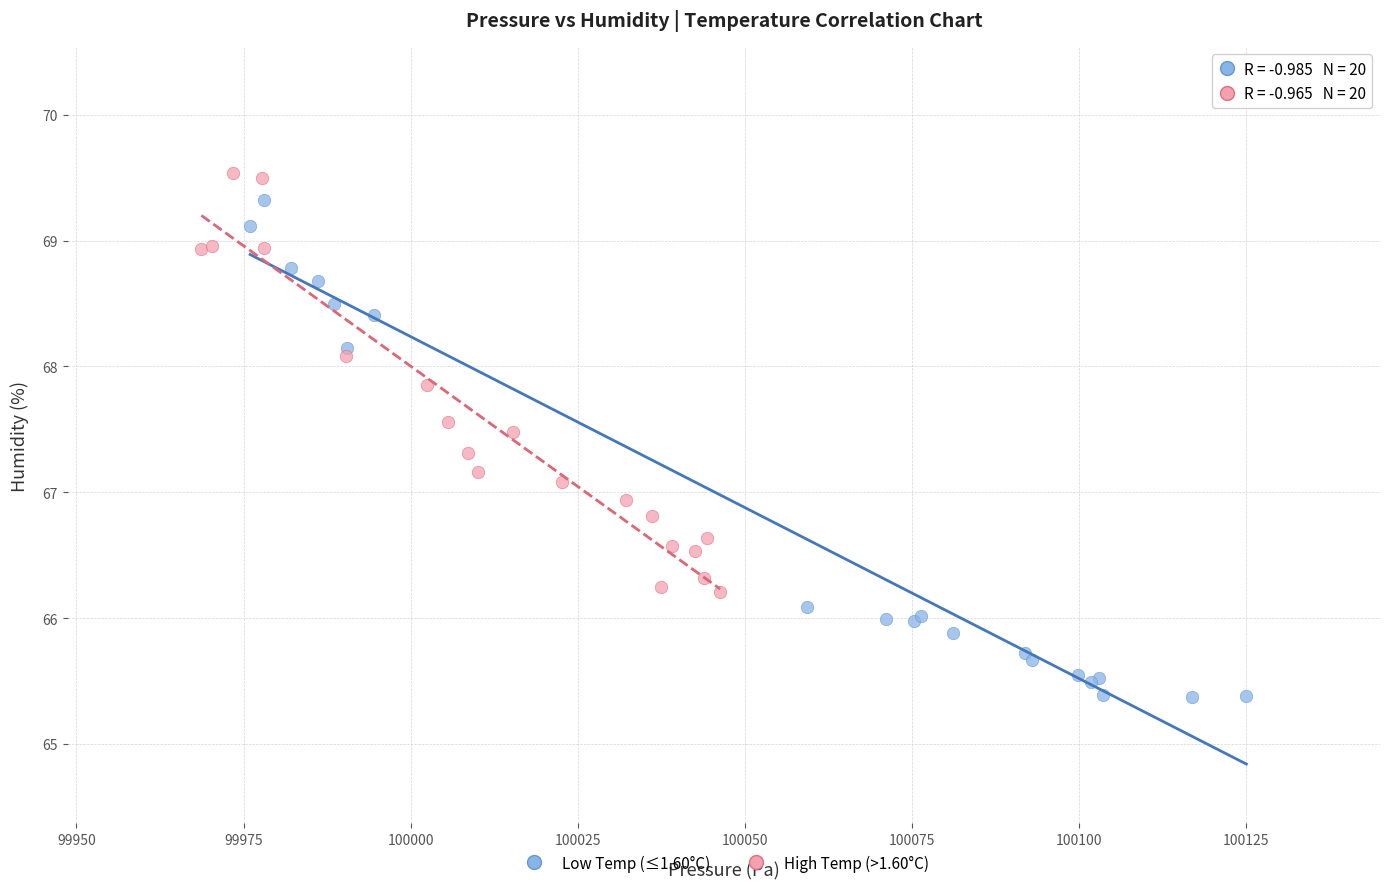

What are all the series names shown in the legend?

Low Temp (≤1.60°C), High Temp (>1.60°C)